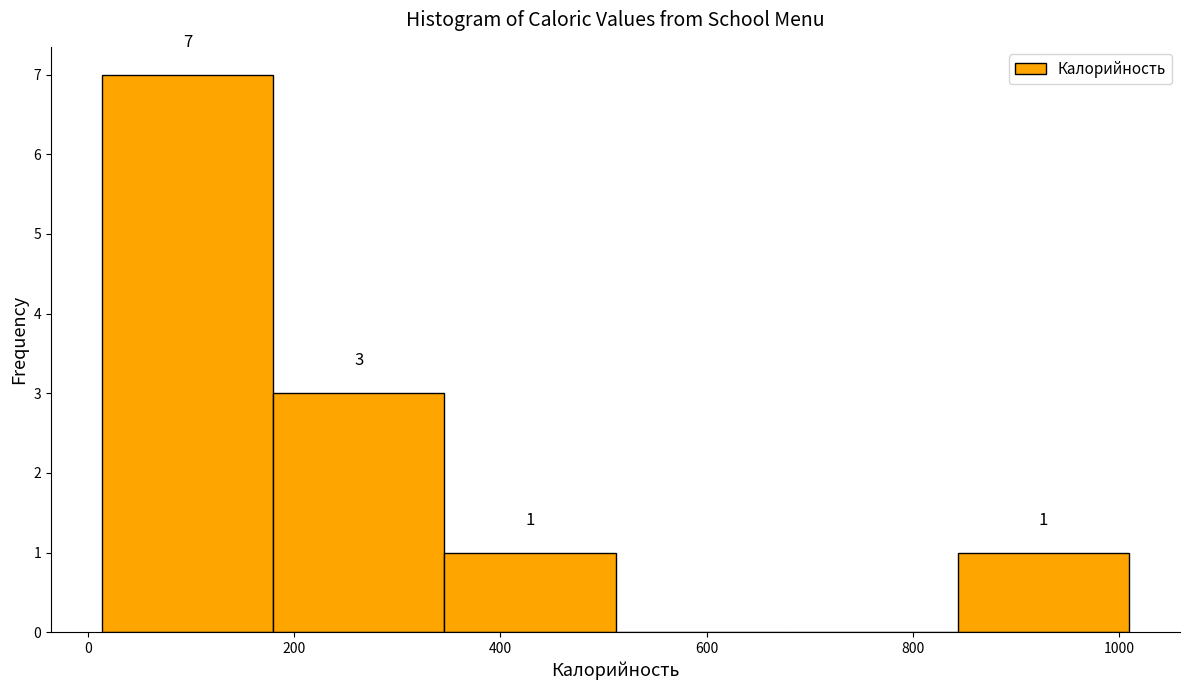

Over which range of the x-axis is the bar tallest?

20 to 180